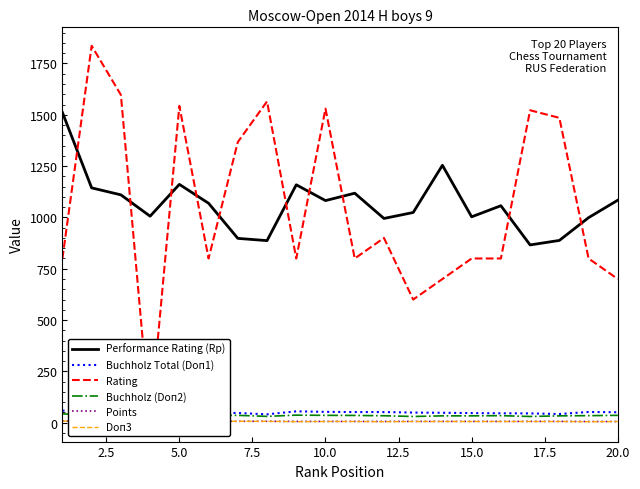

True or false: Buchholz (Doп2) and Performance Rating (Rp) intersect in this chart.

False